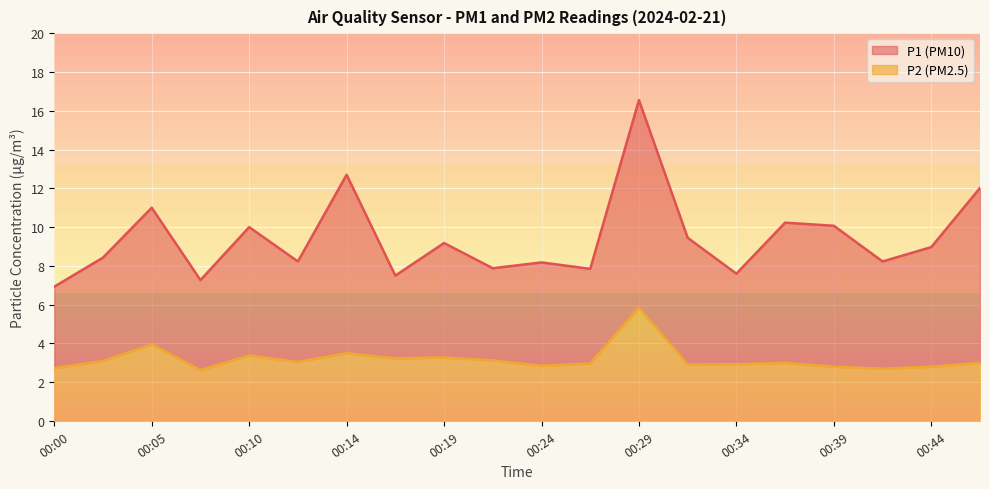

What is the value of the P1 point at the 10th from the left?

7.9